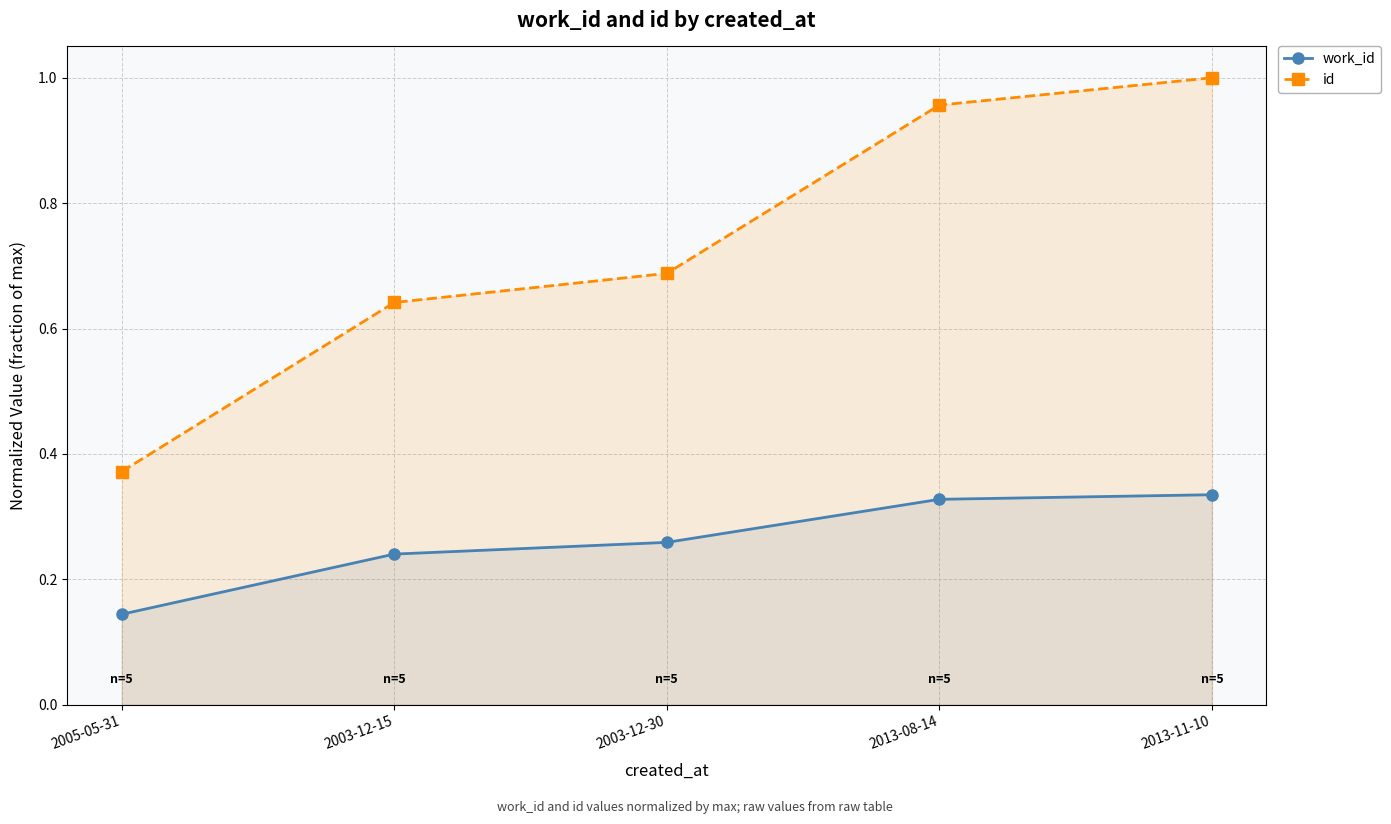

What position from the right is 2005-05-31?

5